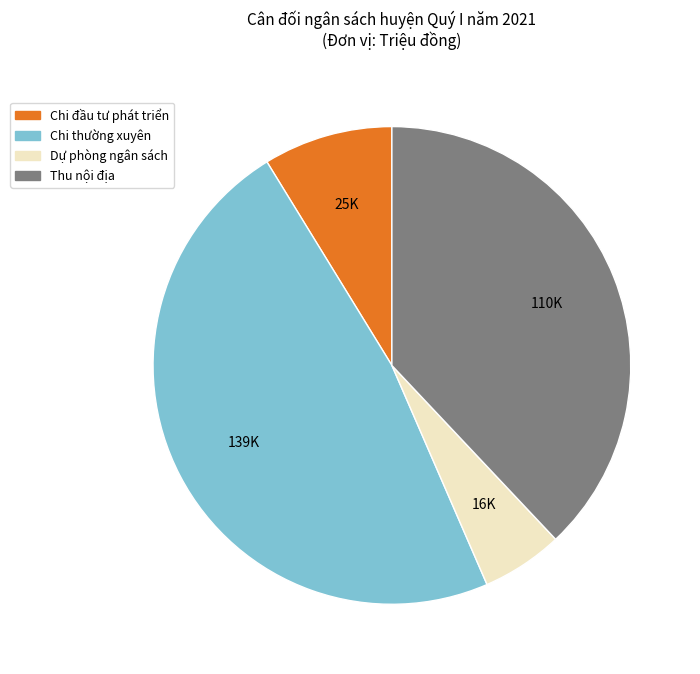

How many slices are in this pie chart?

4